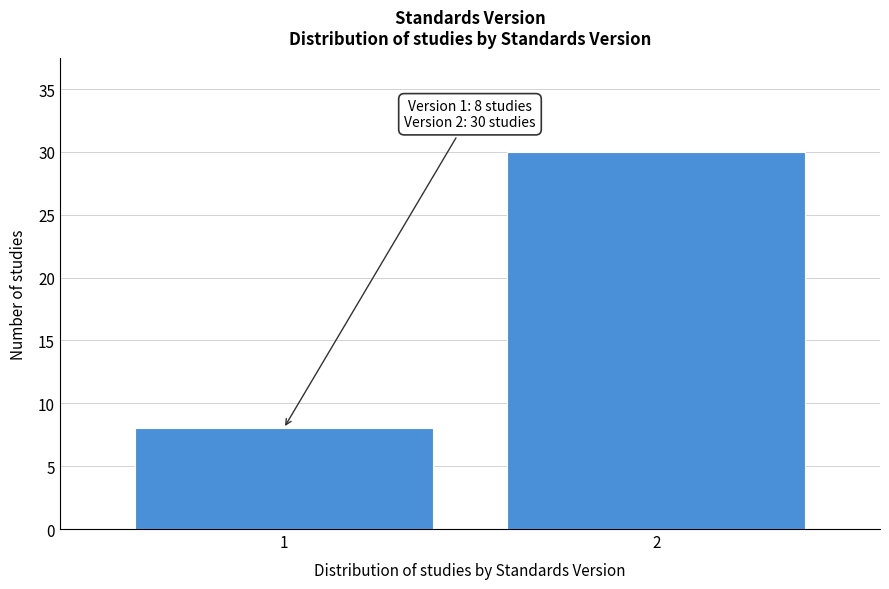

Reading right to left, list all the values displayed in this chart.

30	8